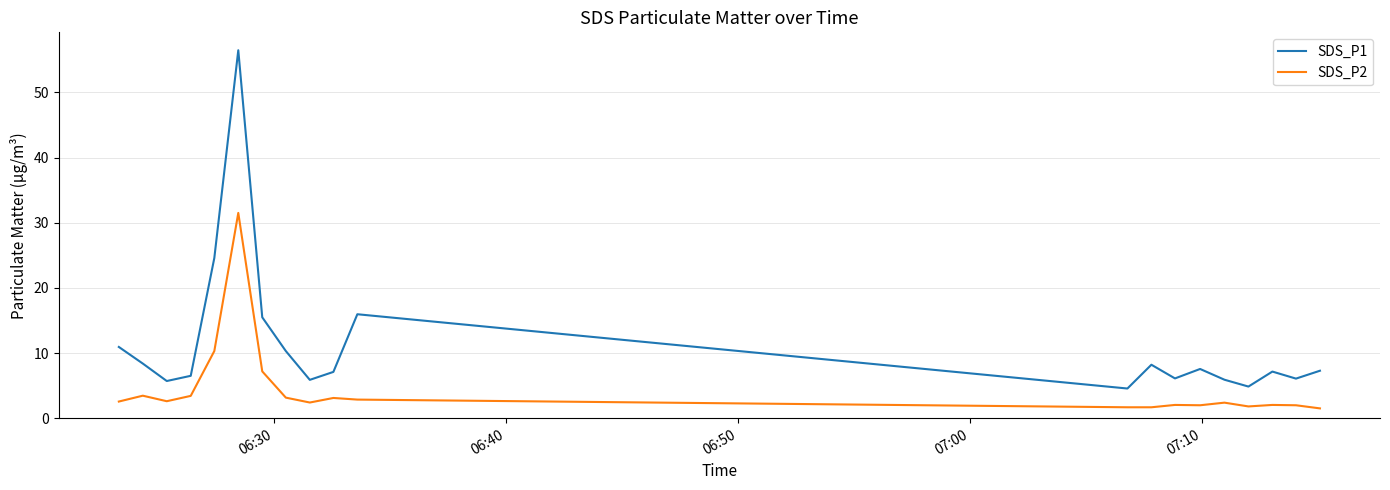

True or false: SDS_P2 and SDS_P1 intersect in this chart.

False